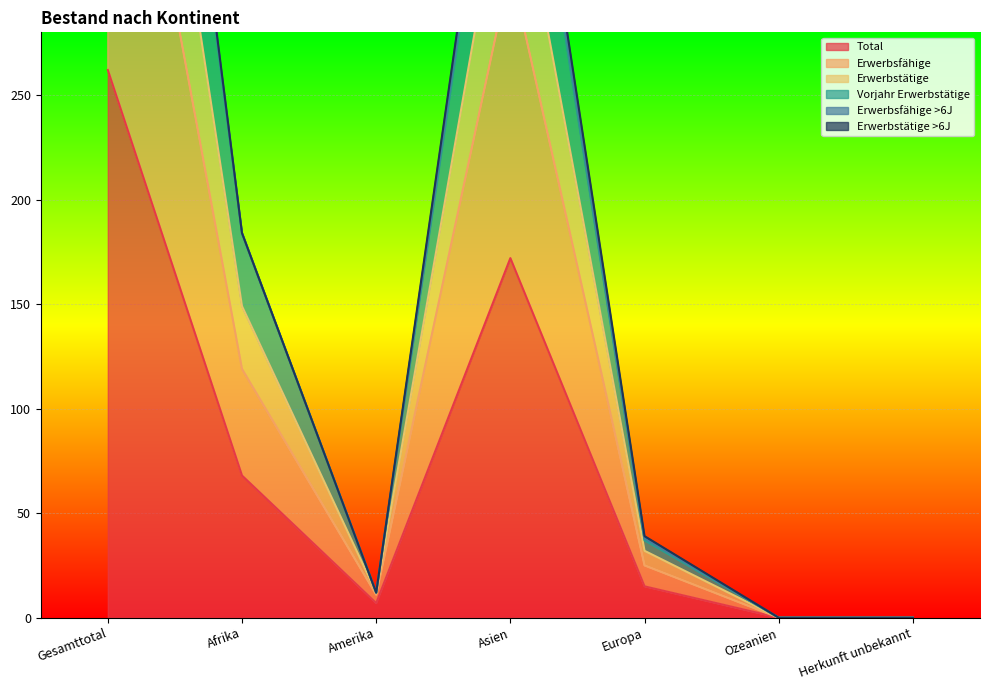

What is the maximum value for Total?

262